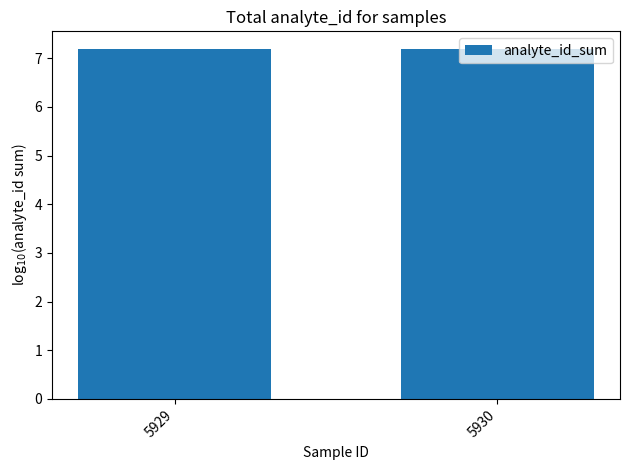

What is the sum of all values?

14.4